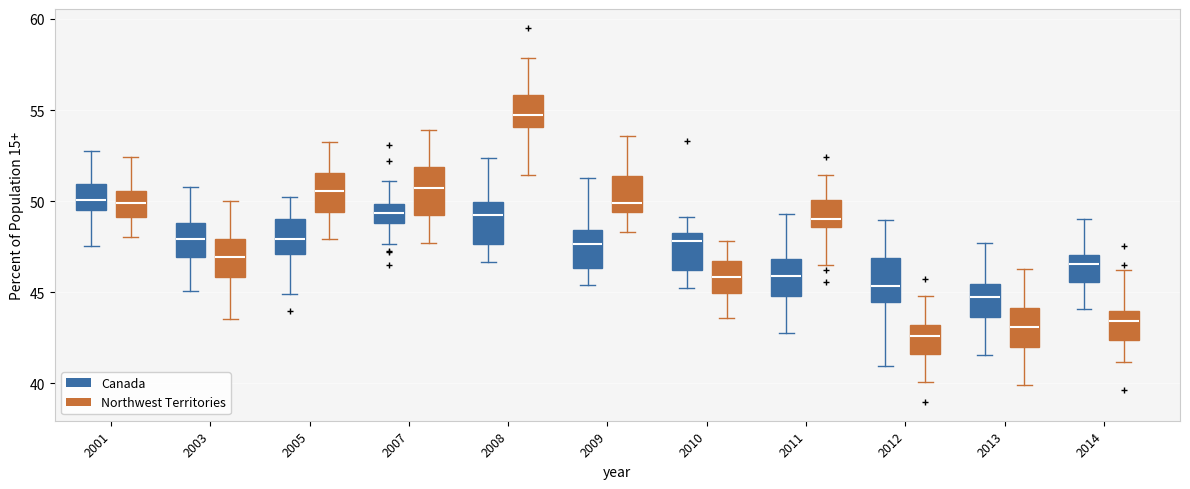

Which box's median line is the lowest?

2012 (Northwest Territories)